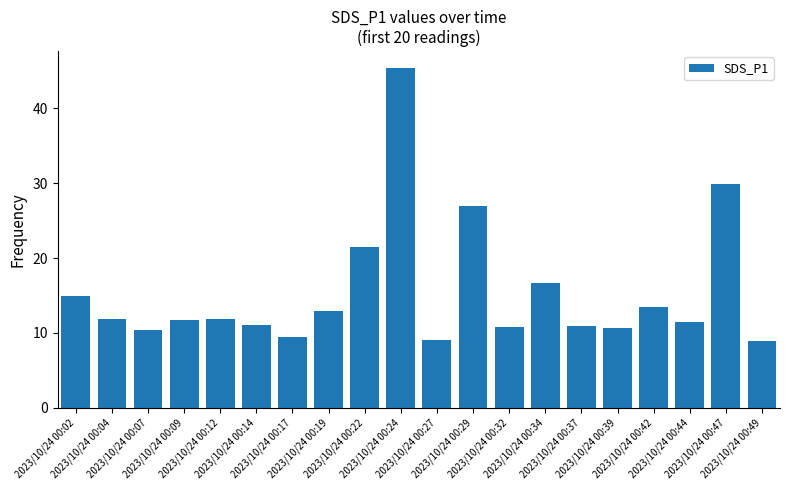

What is the average value?

15.5